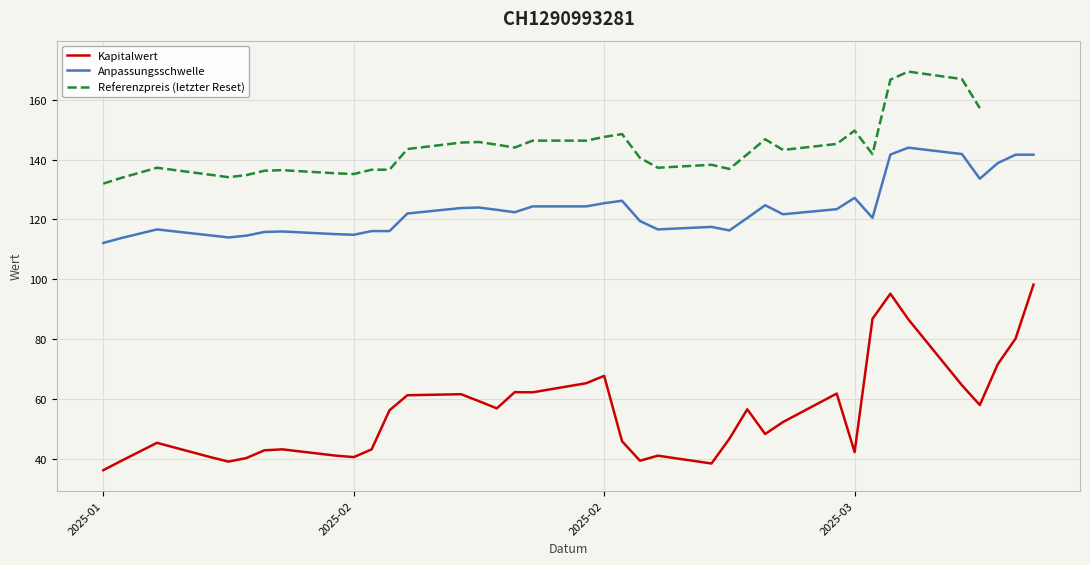

How many data points in Referenzpreis (letzter Reset) are above 143?

18